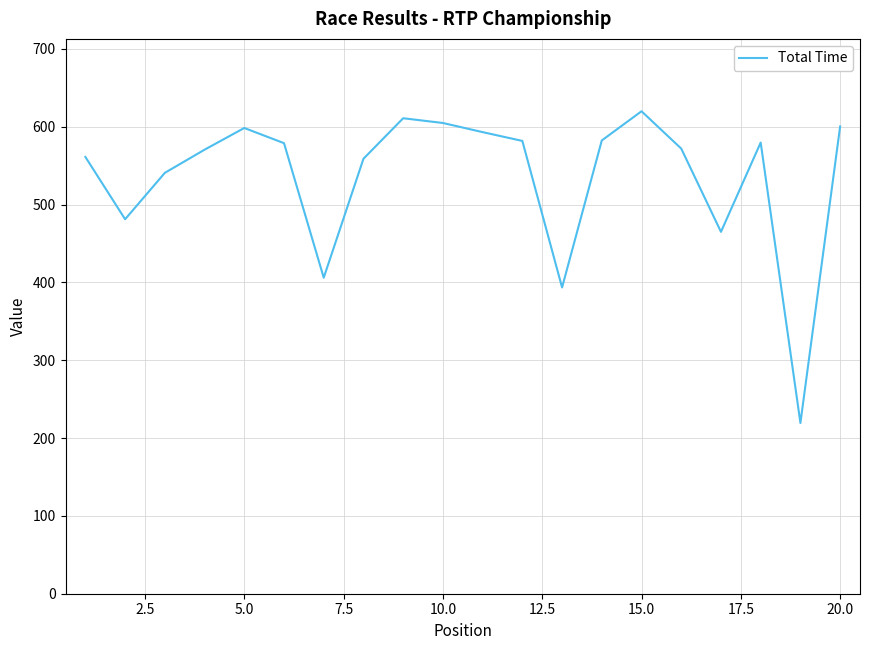

What is the minimum value shown in the chart?

219.3